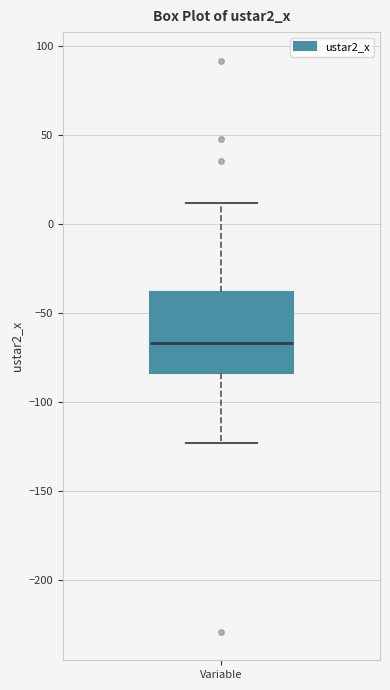

Read this box plot against the y-axis: the position of the median line, the range covered by the box, and the ends of both whiskers. The values are not printed on the chart, so give them approximately, as read against the axis.

median -65, box -85 to -40, whiskers -125 to 10